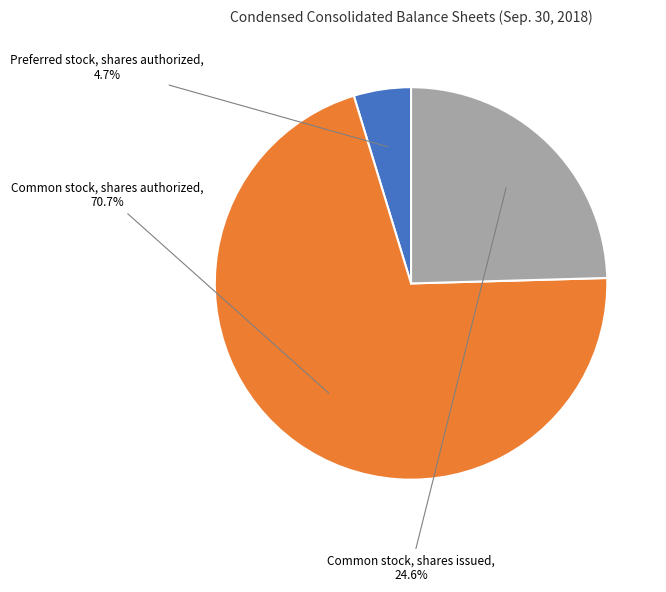

To the nearest percent, what is the combined percentage of Common stock, shares issued and Common stock, shares authorized?

95%